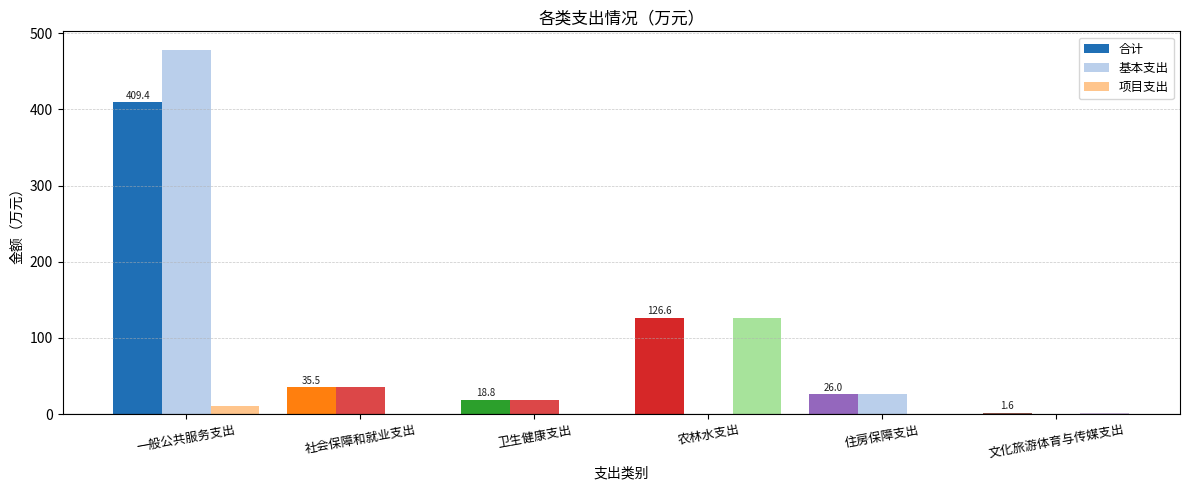

At which category is the sum across all series the highest?

一般公共服务支出